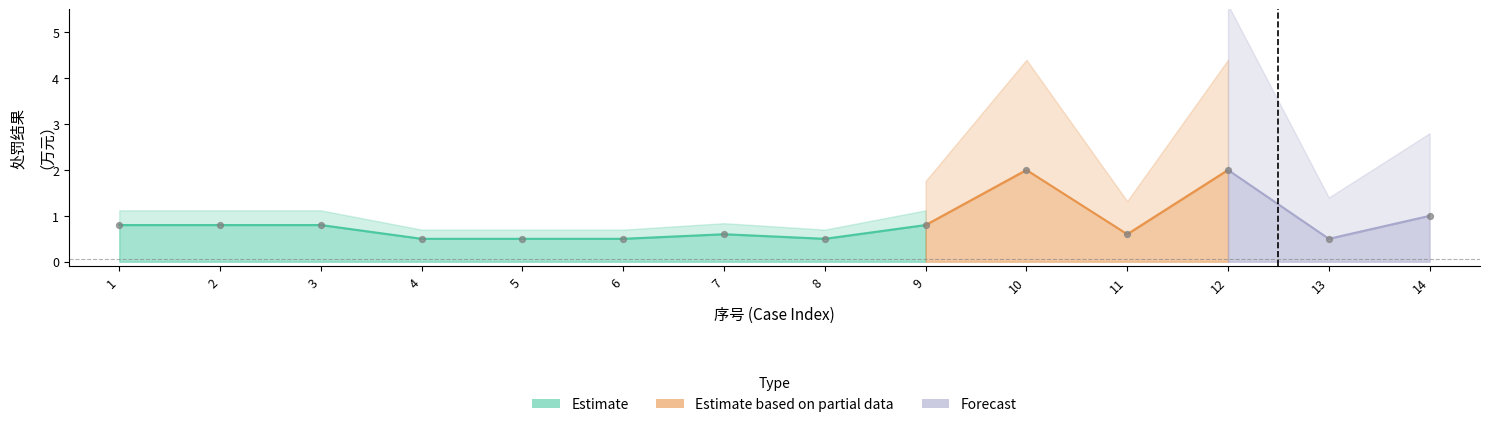

Between 2 and 7, which is larger?

2